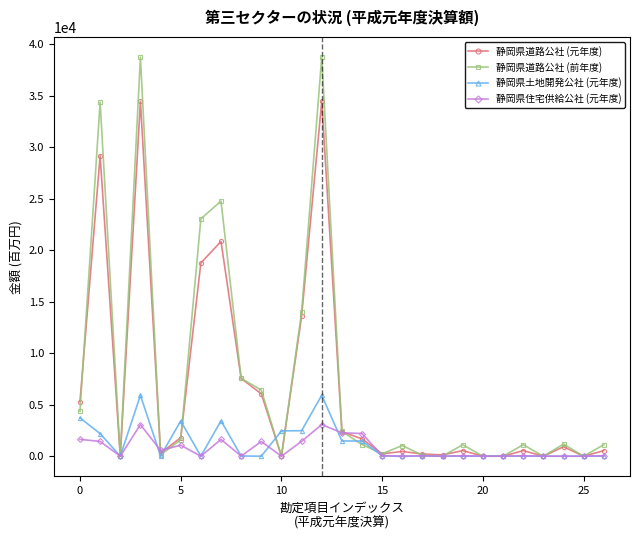

What is the maximum value for 静岡県住宅供給公社 (元年度)?

3068.0